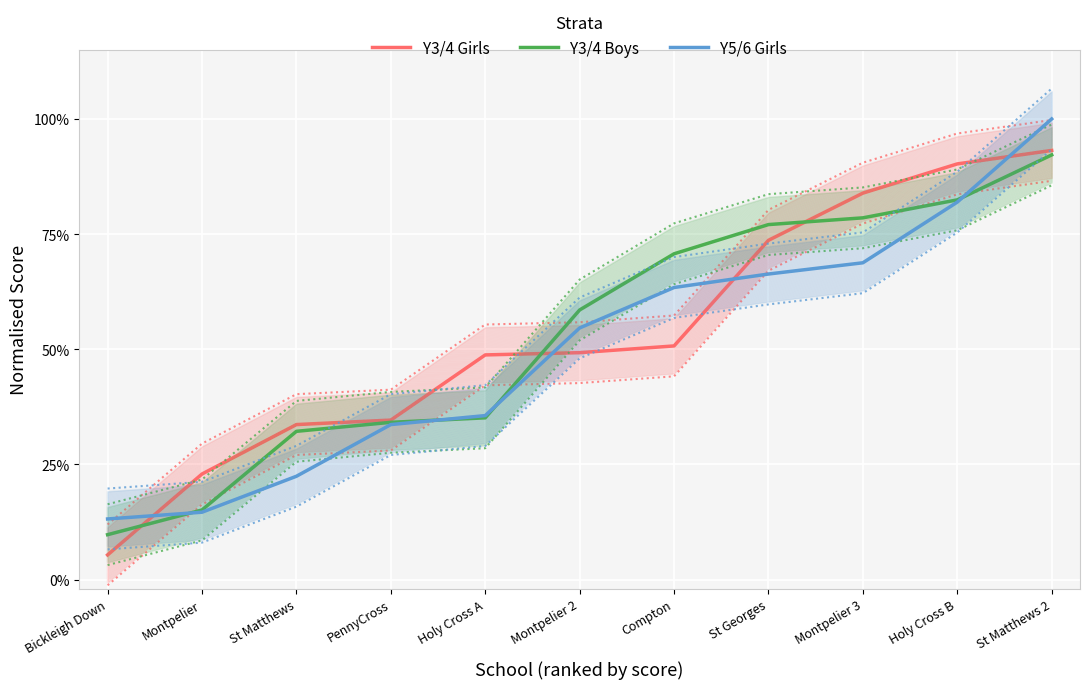

True or false: Y5/6 Girls and Y3/4 Girls cross at least once.

True